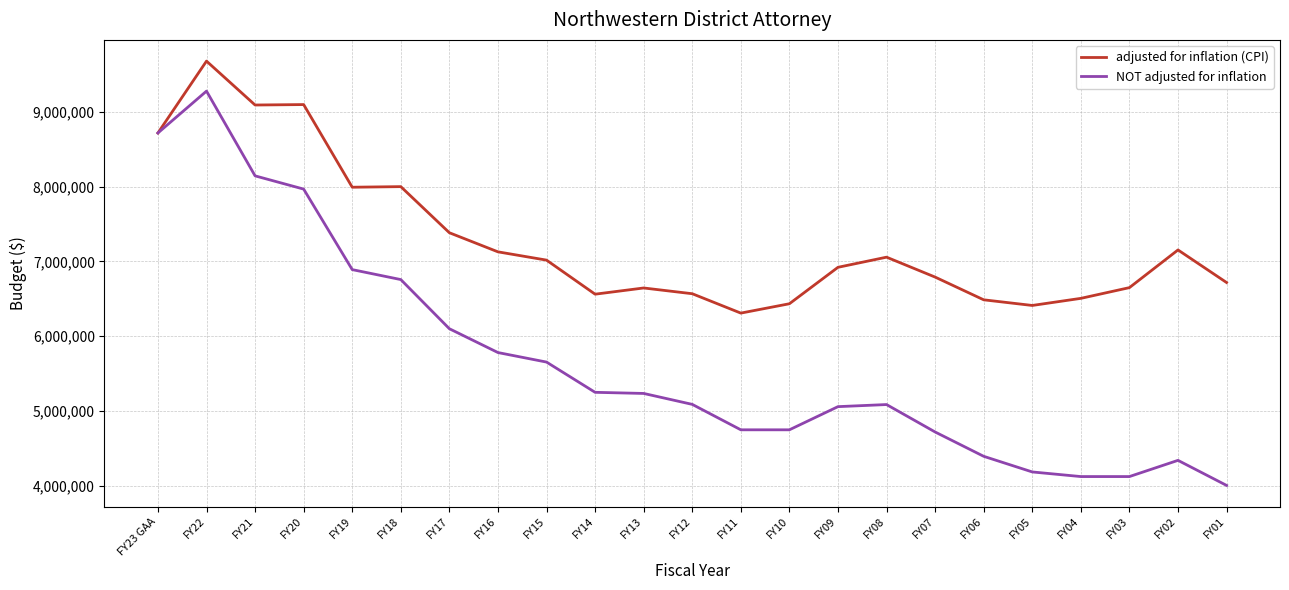

The value of adjusted for inflation (CPI) at FY07 is 3480868. True or false?

False